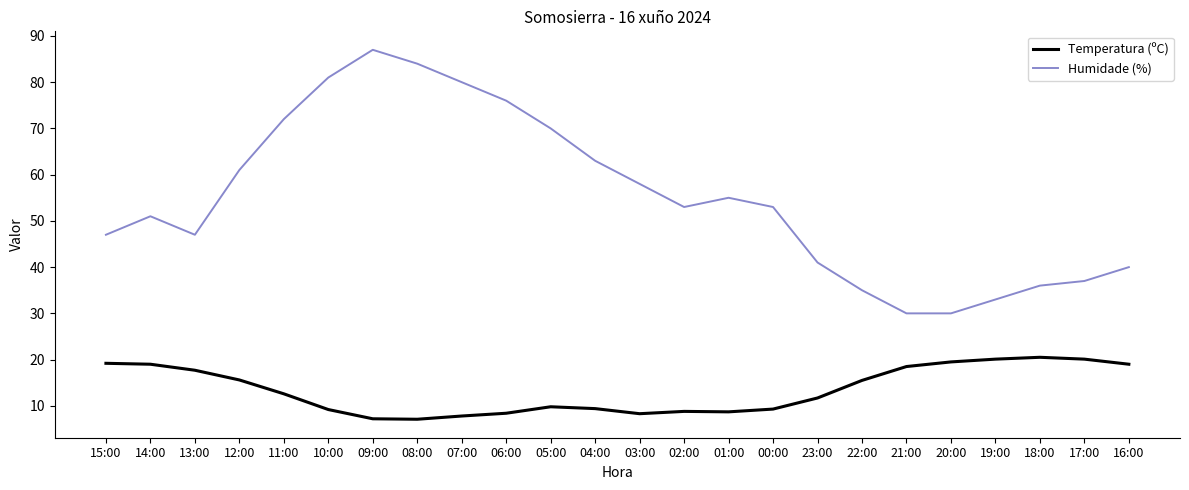

List the series in order of their peak value, highest first.

Humidade (%), Temperatura (ºC)